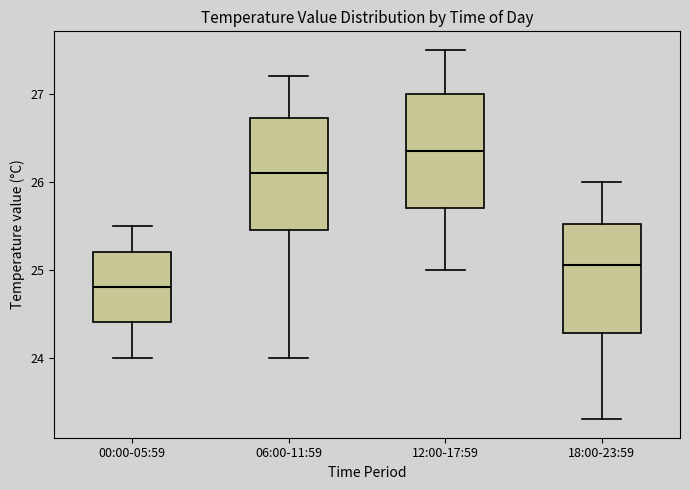

Reading left to right, transcribe this box plot: for each box, give where its median line is, the range the box spans, and where its two whiskers end, as read against the y-axis. The values are not printed on the chart, so give them approximately, as read against the axis.

00:00-05:59: median 24.8, box 24.4 to 25.2, whiskers 24.0 to 25.5
06:00-11:59: median 26.1, box 25.5 to 26.7, whiskers 24.0 to 27.2
12:00-17:59: median 26.4, box 25.7 to 27.0, whiskers 25.0 to 27.5
18:00-23:59: median 25.1, box 24.3 to 25.5, whiskers 23.3 to 26.0